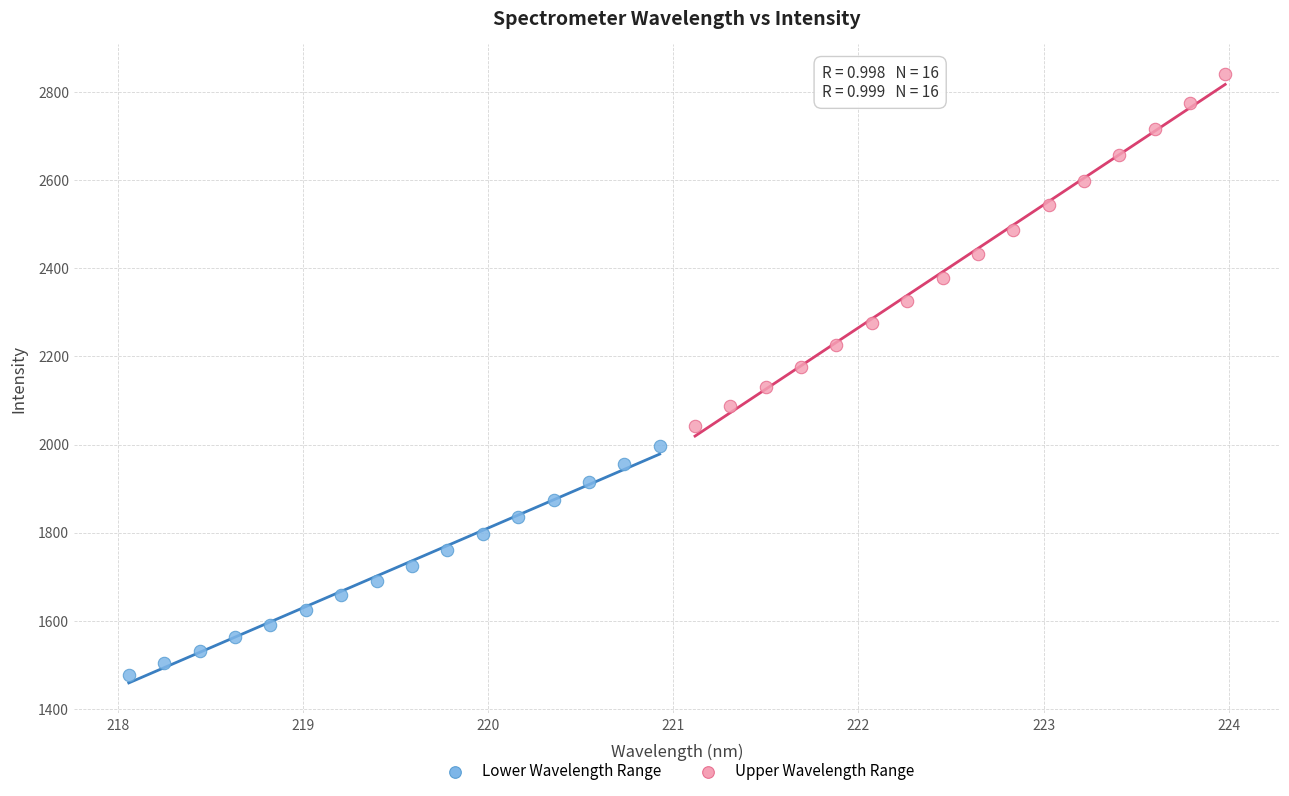

Which series reaches the maximum Y coordinate?

Upper Wavelength Range